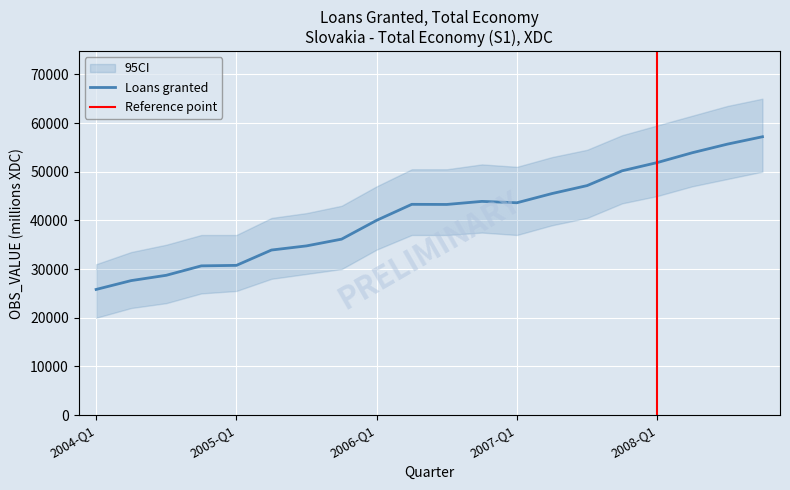

What is the change in value from 2004-Q3 to 2006-Q4?

+15178.7